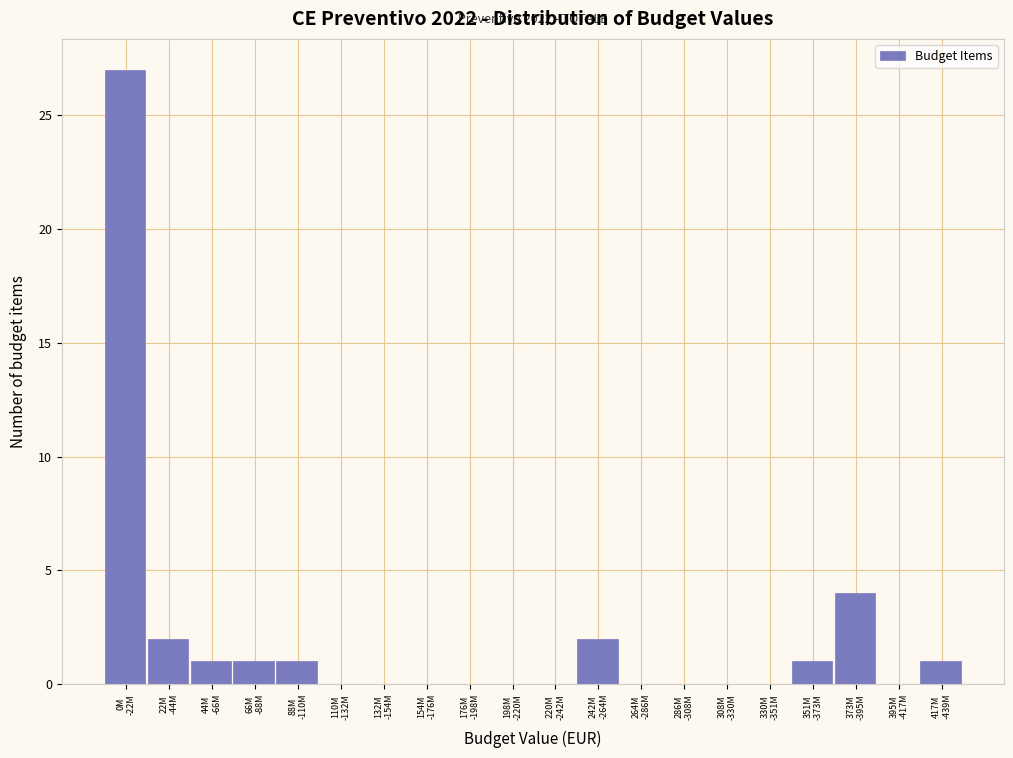

What is the maximum value shown in the chart?

27